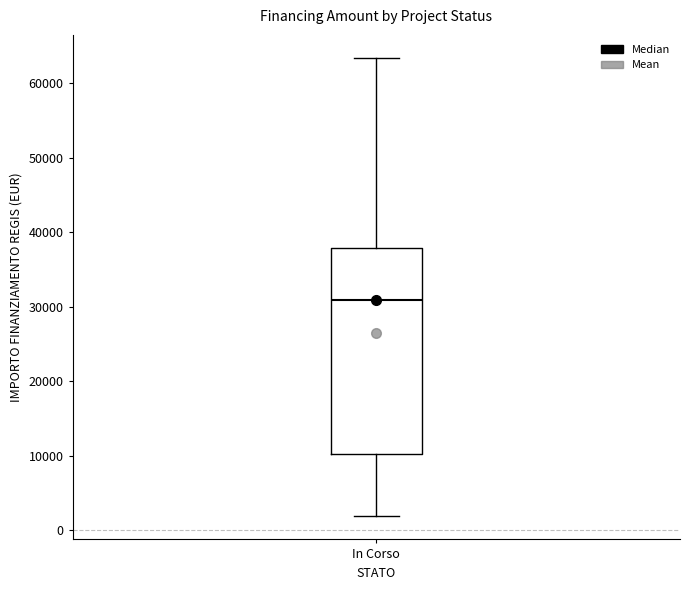

Where does the upper whisker of the box for In Corso end on the y-axis? The values are not printed on the chart, so give them approximately, as read against the axis.

63000